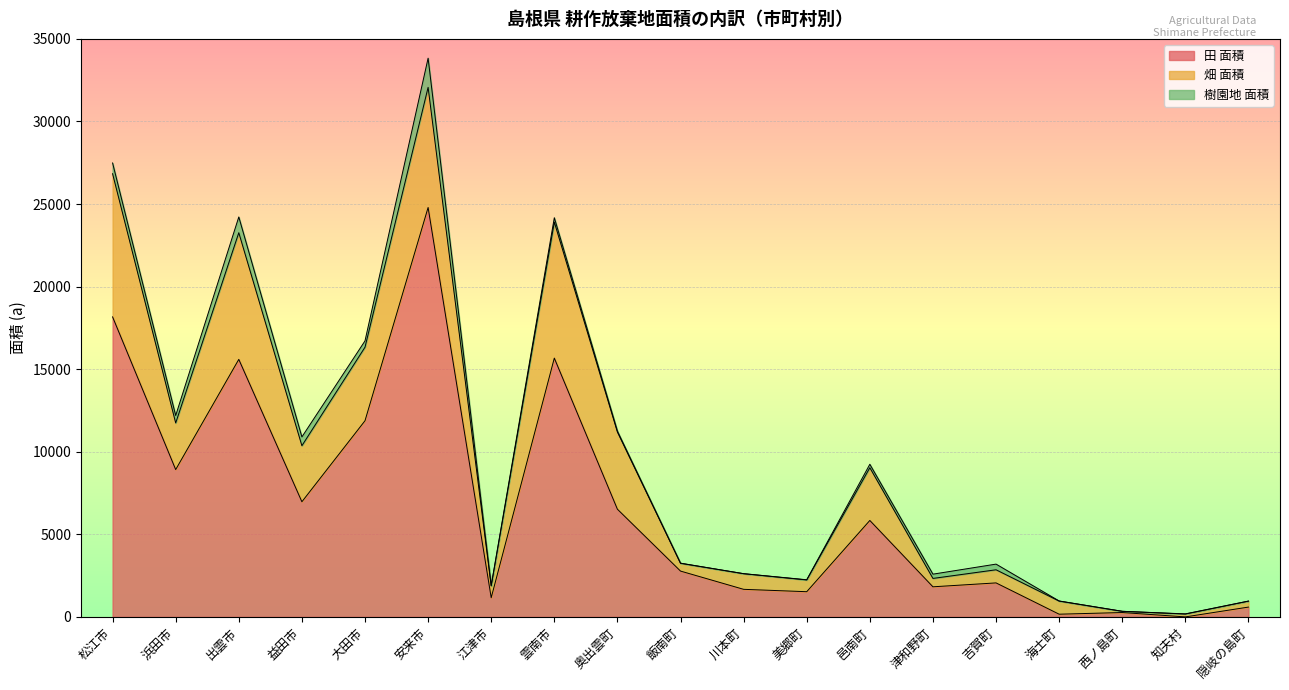

In 畑 面積, how many points are lower than both neighbors (excluding endpoints)?

7